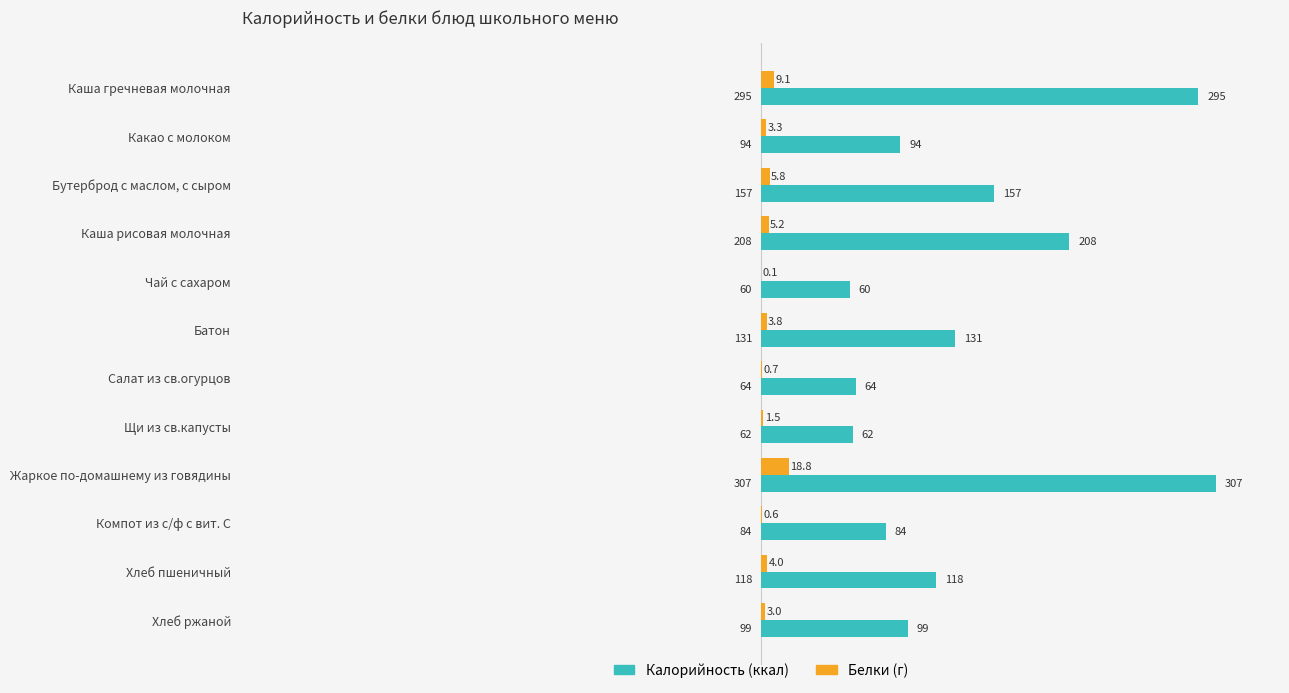

At which category is the sum across all series the highest?

Жаркое по-домашнему из говядины